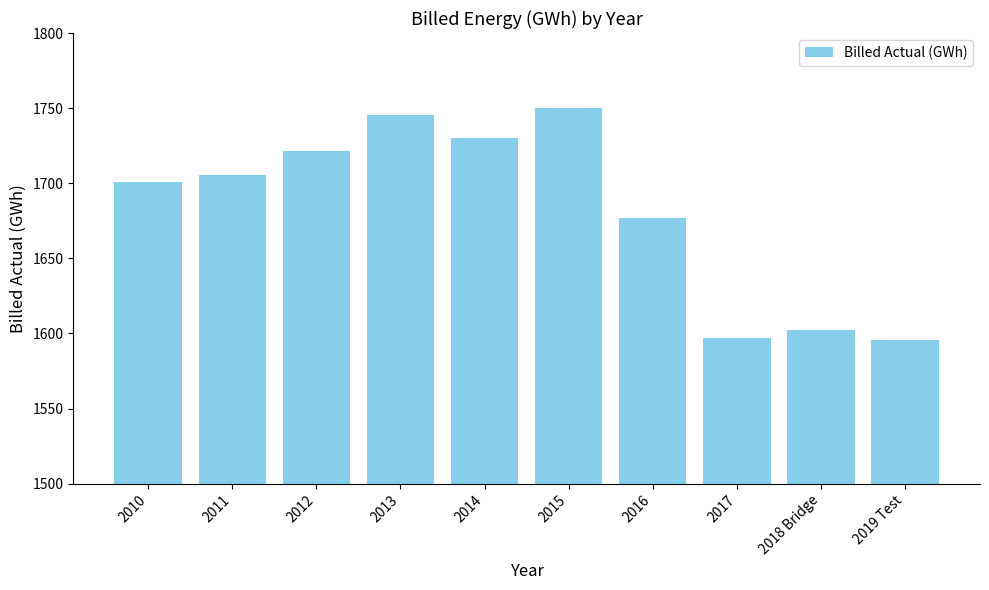

What is the difference between the maximum and minimum values?

154.3